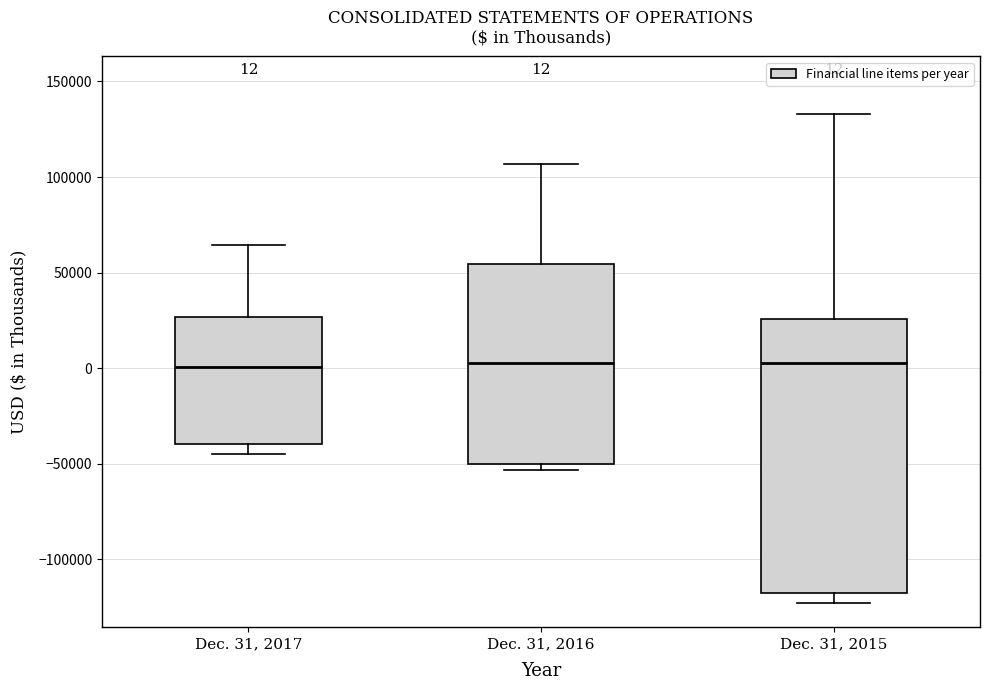

Comparing the boxes themselves (not the whiskers), which one is the tallest?

Dec. 31, 2015